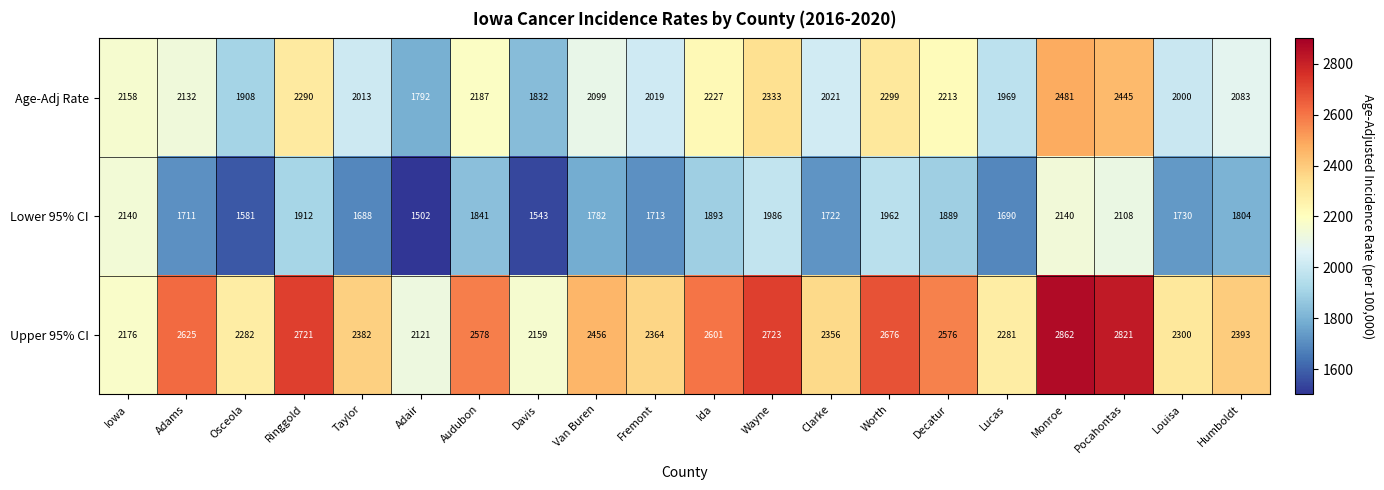

What is the approximate value of Lower 95% CI at Taylor?

1688